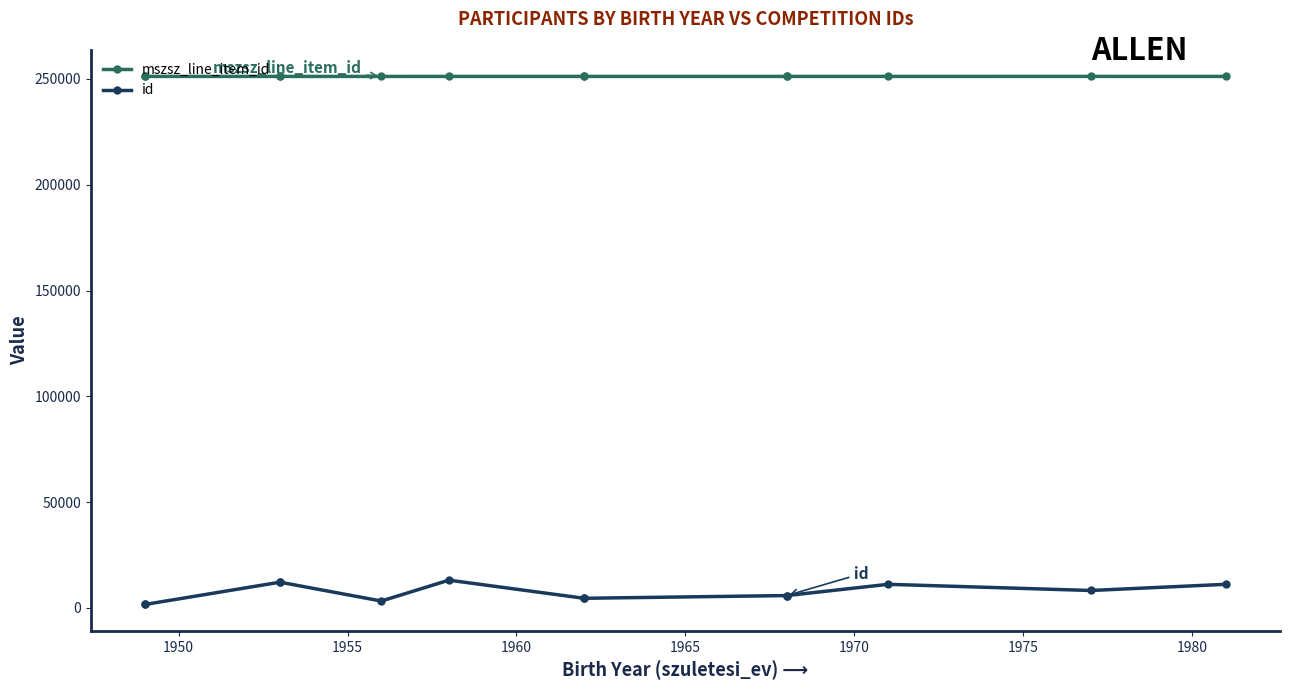

True or false: mszsz_line_item_id and id cross at least once.

False